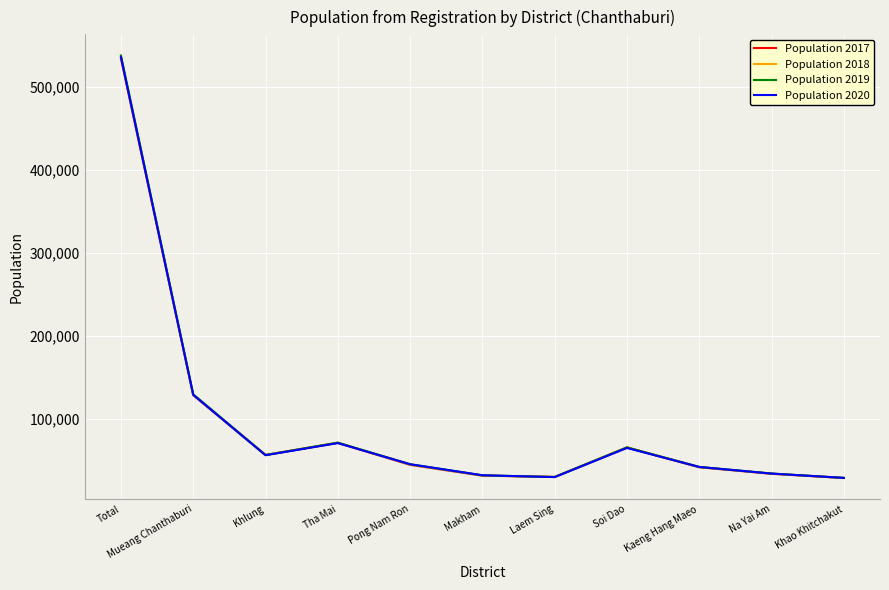

At which category does Population 2018 reach its first local peak?

Tha Mai